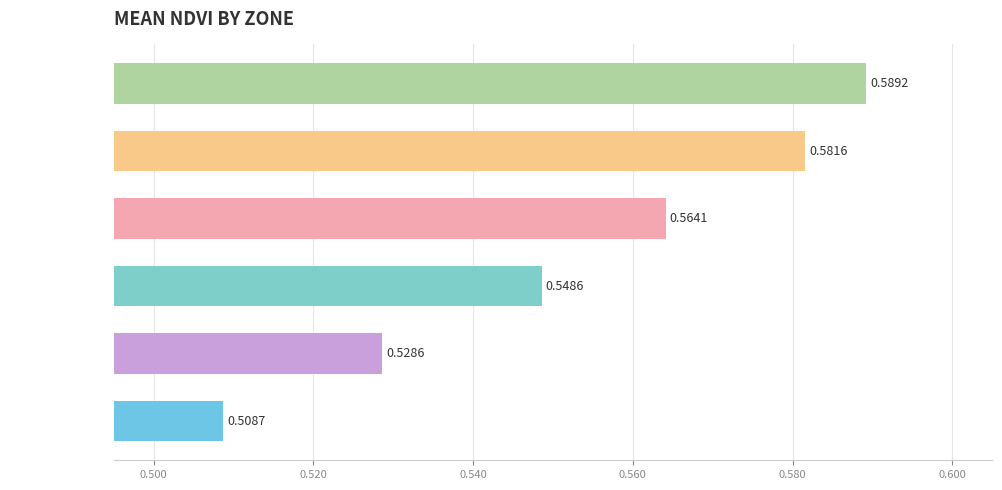

What is the sum of all values?

3.3